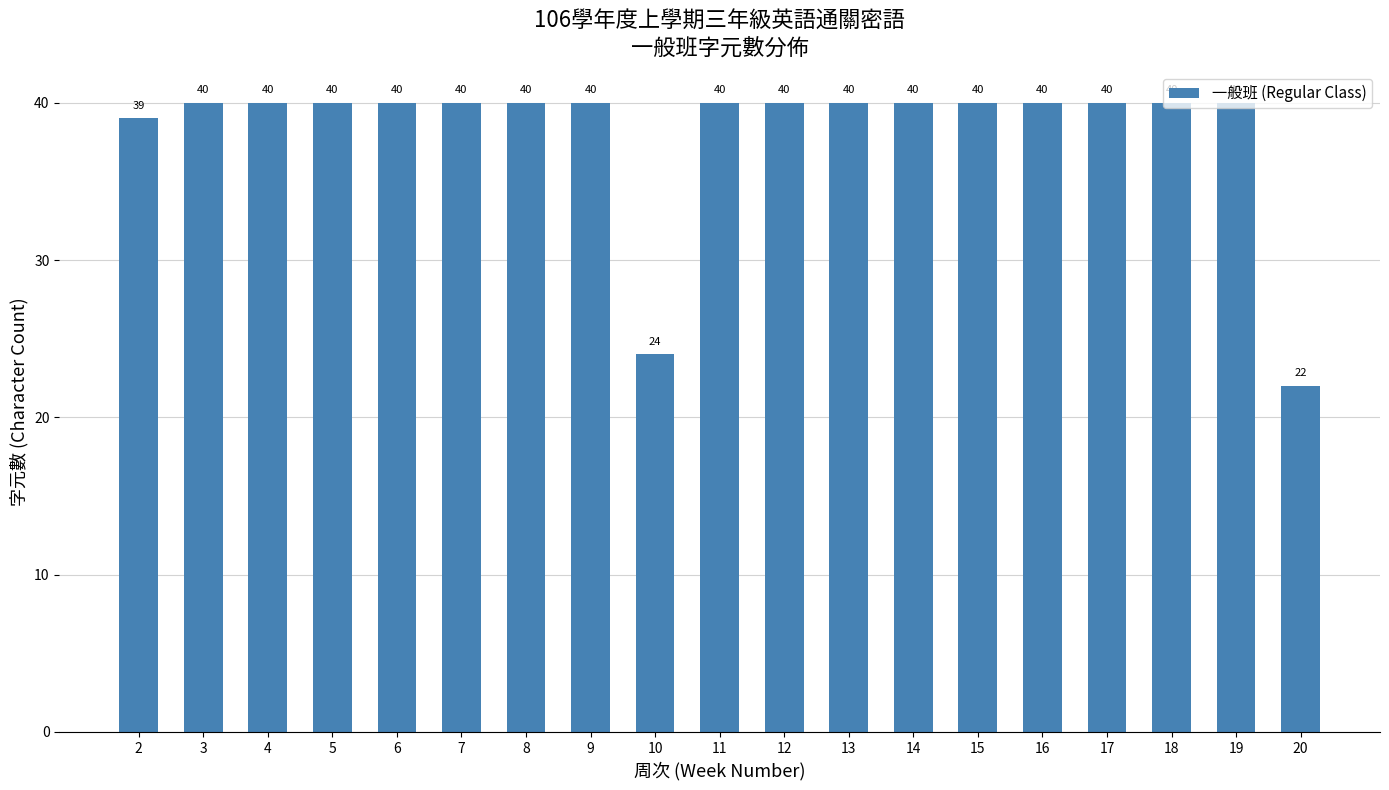

Which category has the lowest value across all series?

20